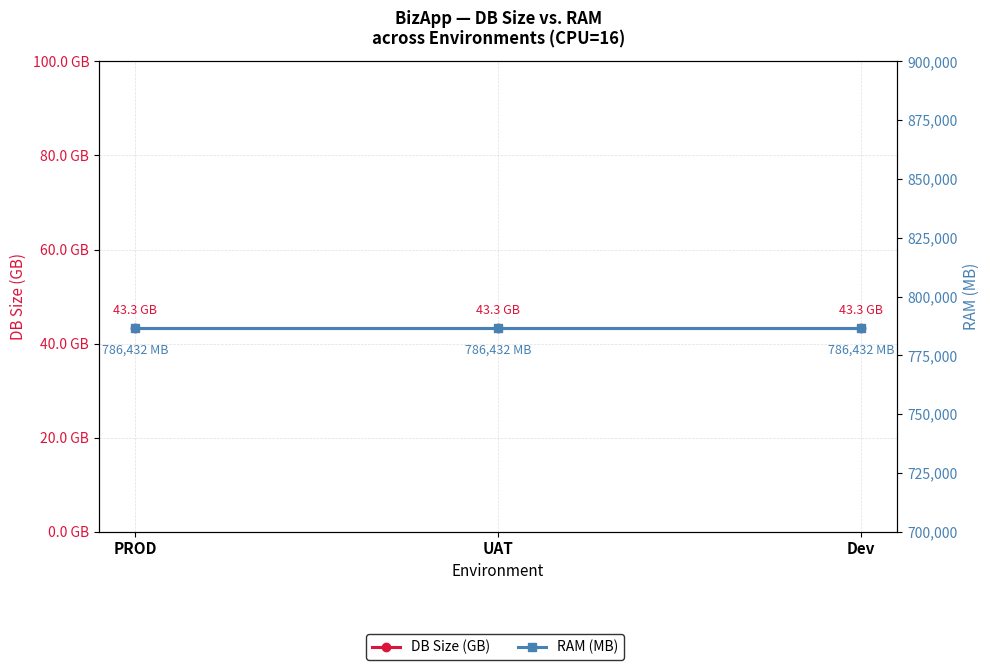

Which series changed the most between PROD and Dev?

DB Size (GB)